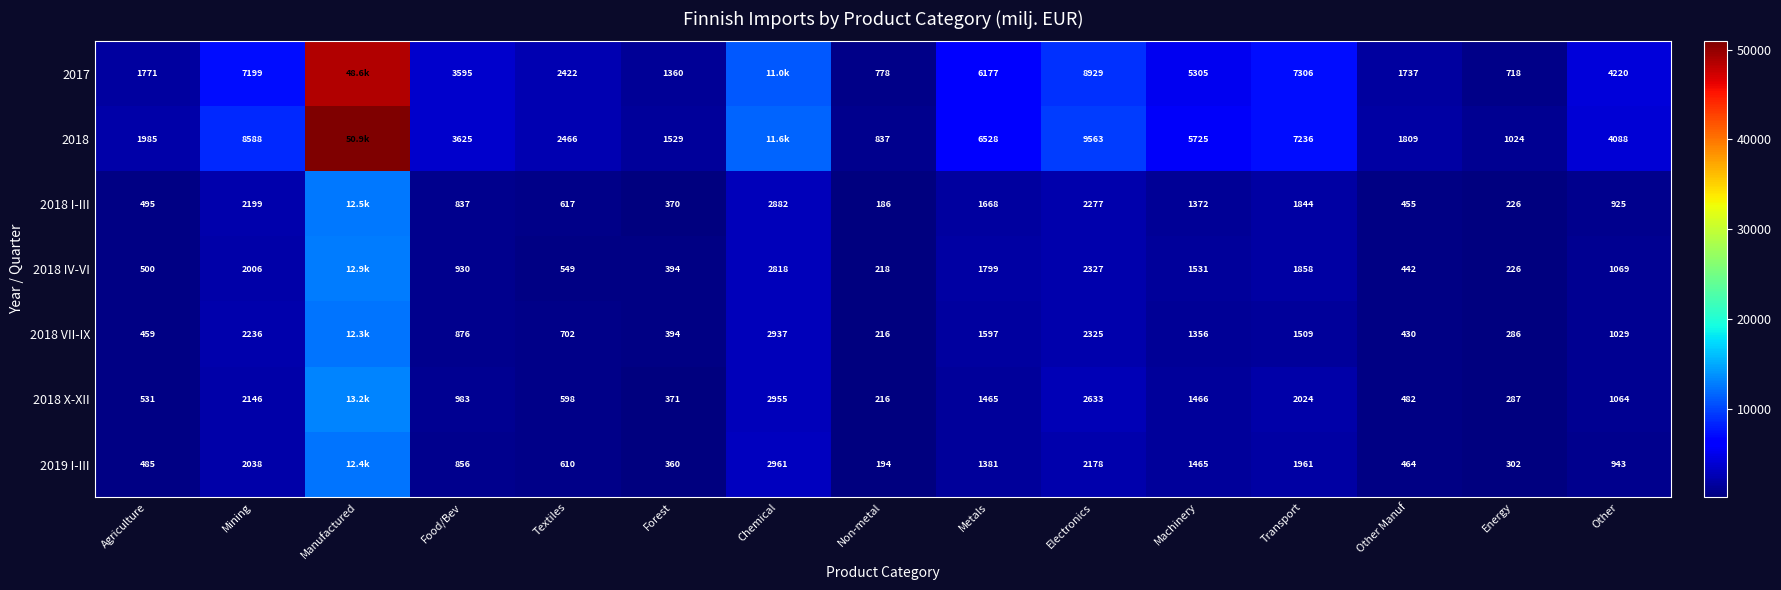

Is the value of 2018 I-III at Forest greater than the value of 2018 VII-IX at Transport?

No